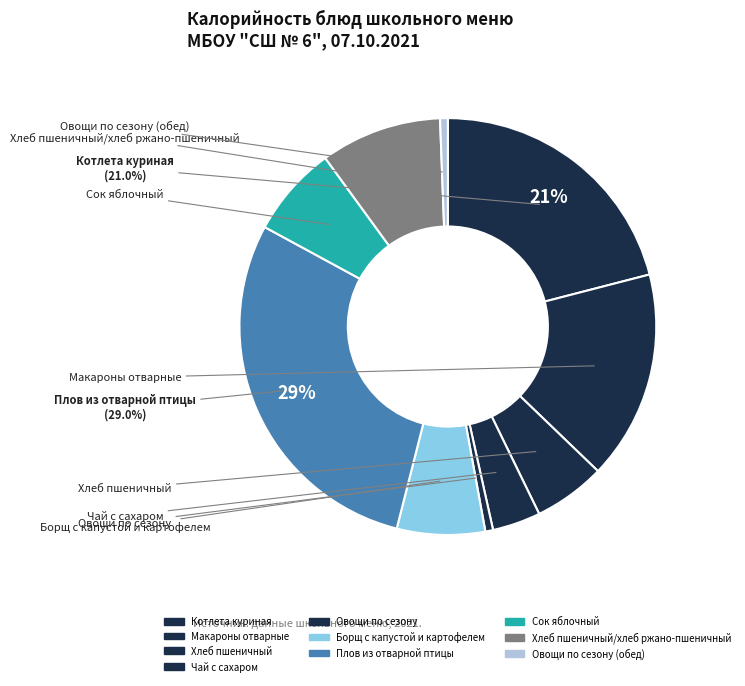

Which slice is the smallest?

Овощи по сезону